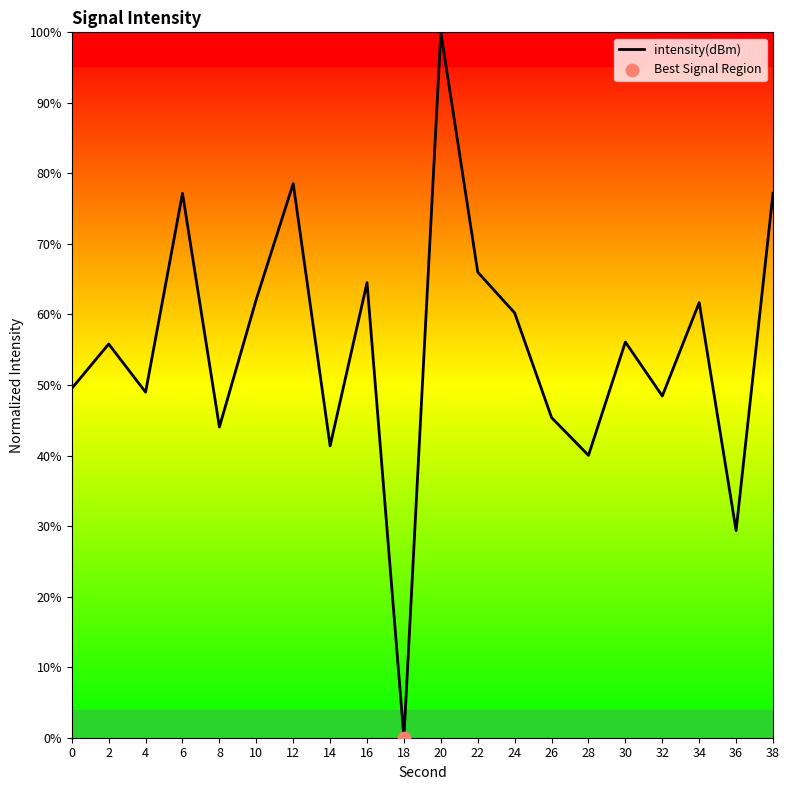

What is the change in value from 4 to 22?

+17.0